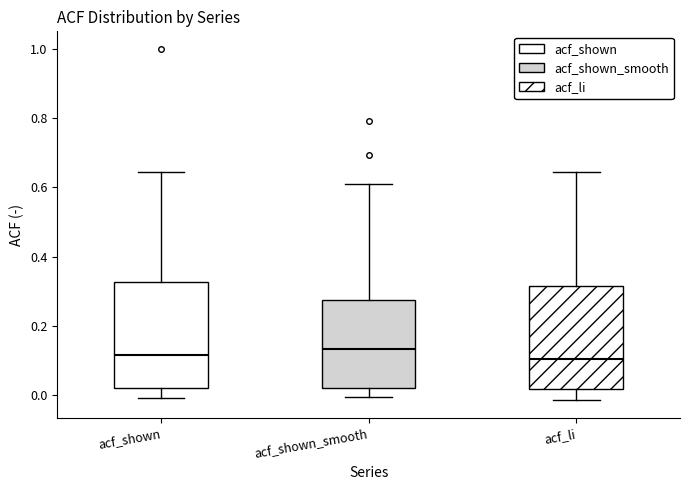

Reading left to right, transcribe this box plot: for each box, give where its median line is, the range the box spans, and where its two whiskers end, as read against the y-axis. The values are not printed on the chart, so give them approximately, as read against the axis.

acf_shown: median 0.12, box 0.02 to 0.32, whiskers 0.00 to 0.64
acf_shown_smooth: median 0.14, box 0.02 to 0.28, whiskers 0.00 to 0.60
acf_li: median 0.10, box 0.02 to 0.32, whiskers -0.02 to 0.64